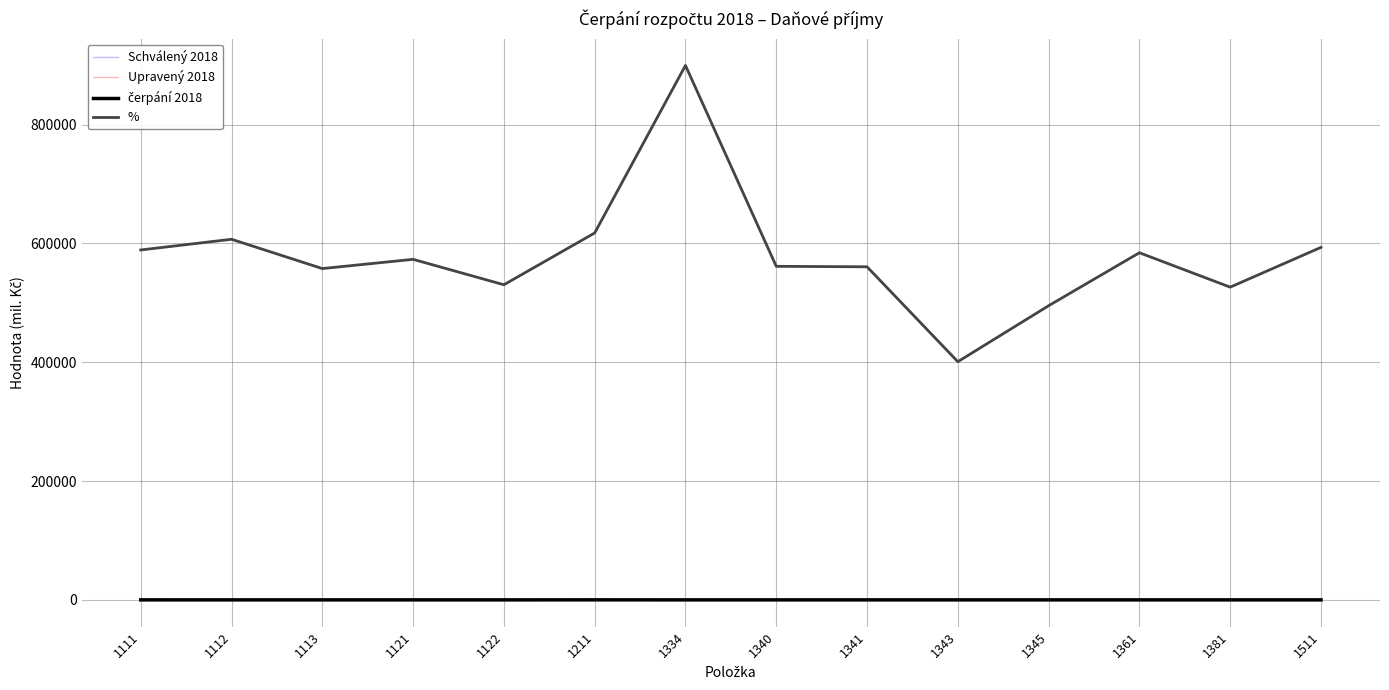

What is the lowest value of the % series?

400860.0